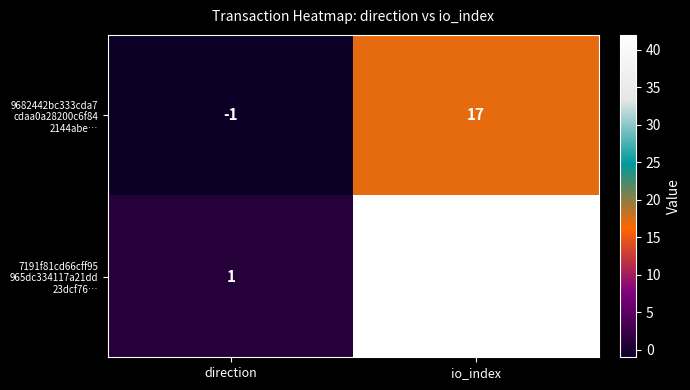

How many distinct data groups are displayed?

2